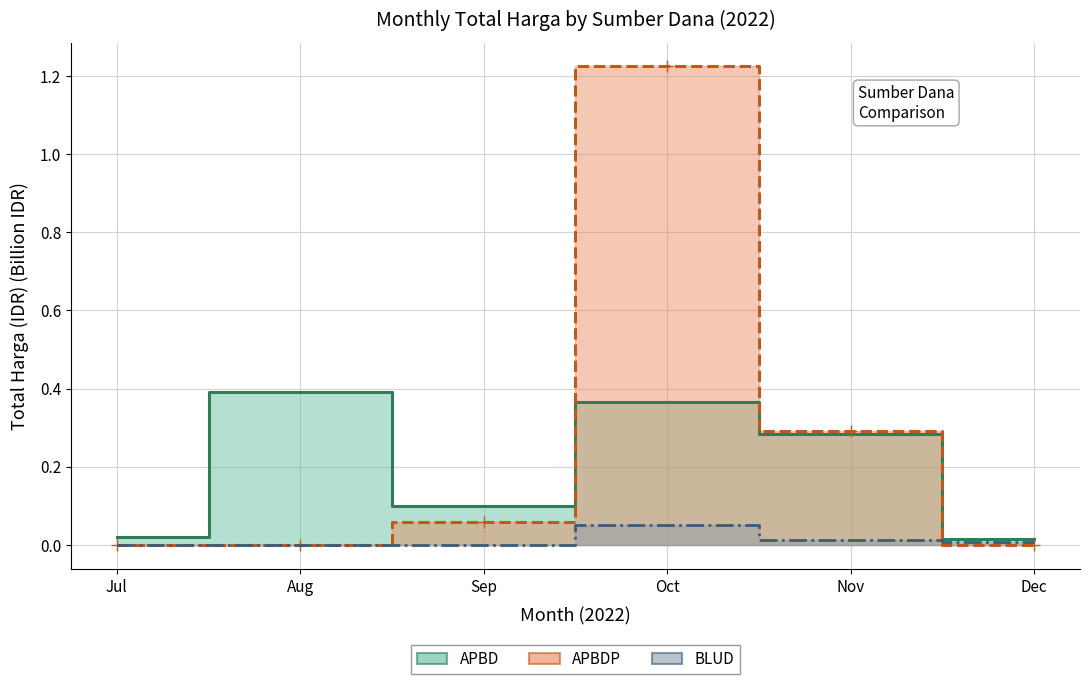

List the series in order of their peak value, lowest first.

BLUD, APBD, APBDP